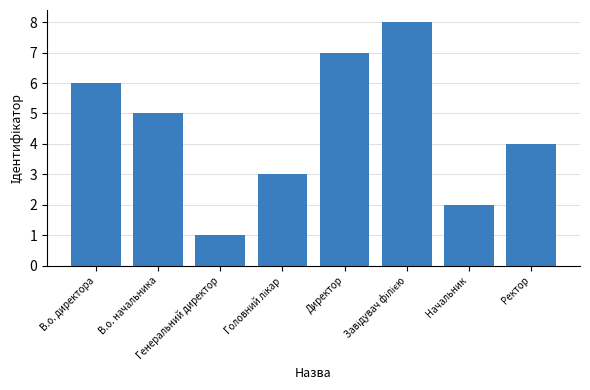

What is the difference between the second highest and minimum values?

6